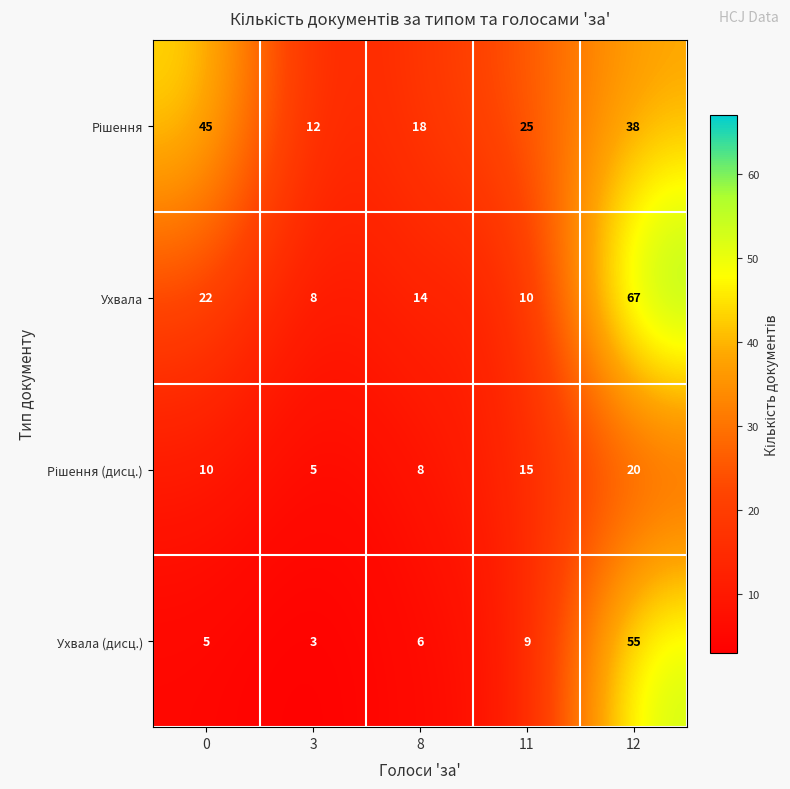

Count the number of categories in the chart.

5